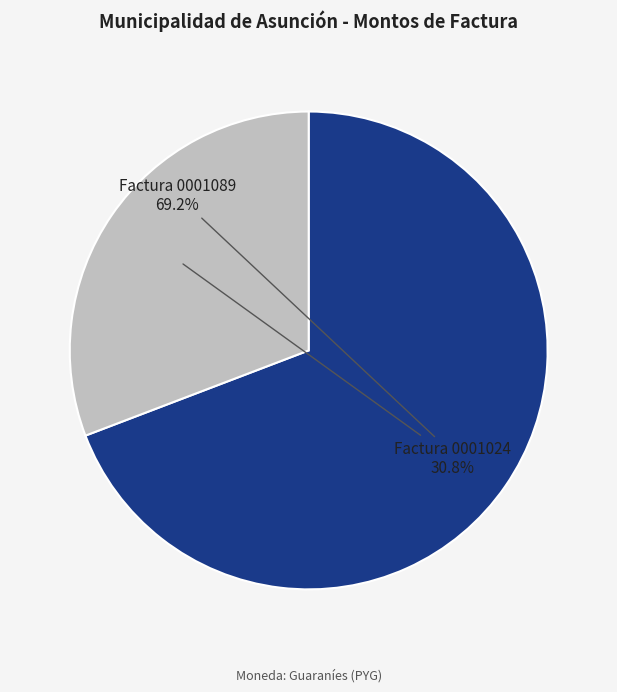

How many slices are in this pie chart?

2